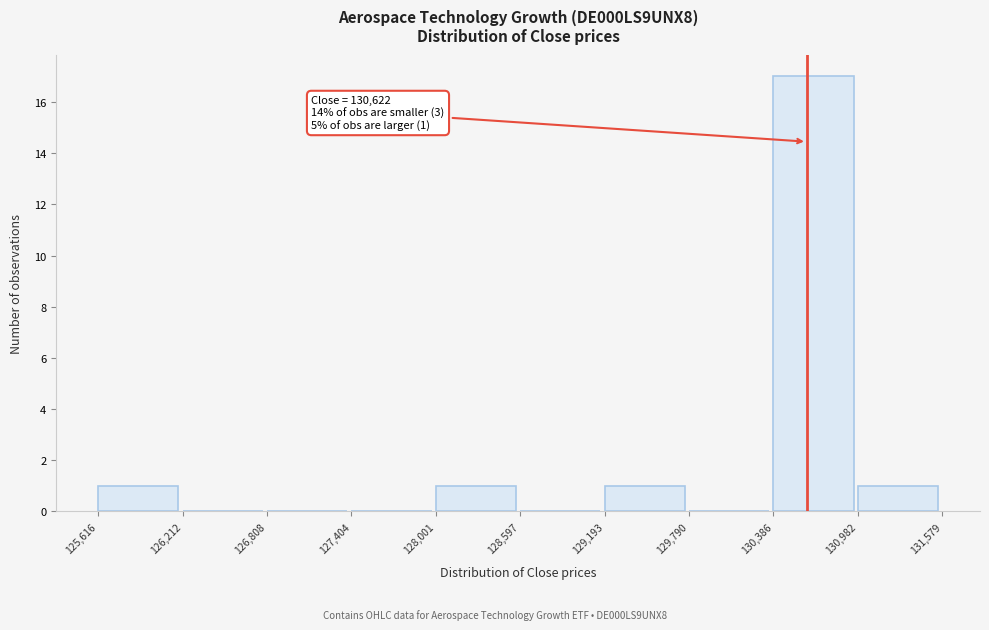

Which range on the x-axis has the tallest bar?

130,386 to 130,982